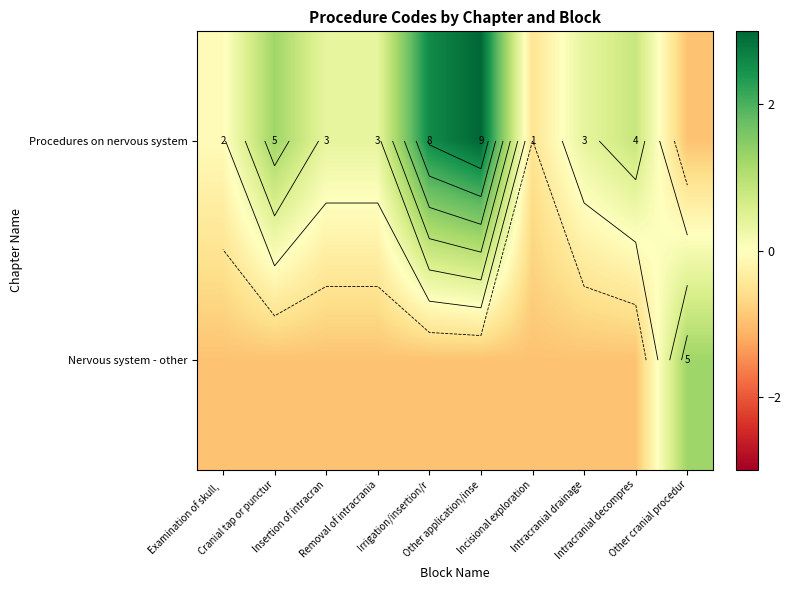

Is it true that Procedures on nervous system equals -0.9 at Other cranial procedur?

True